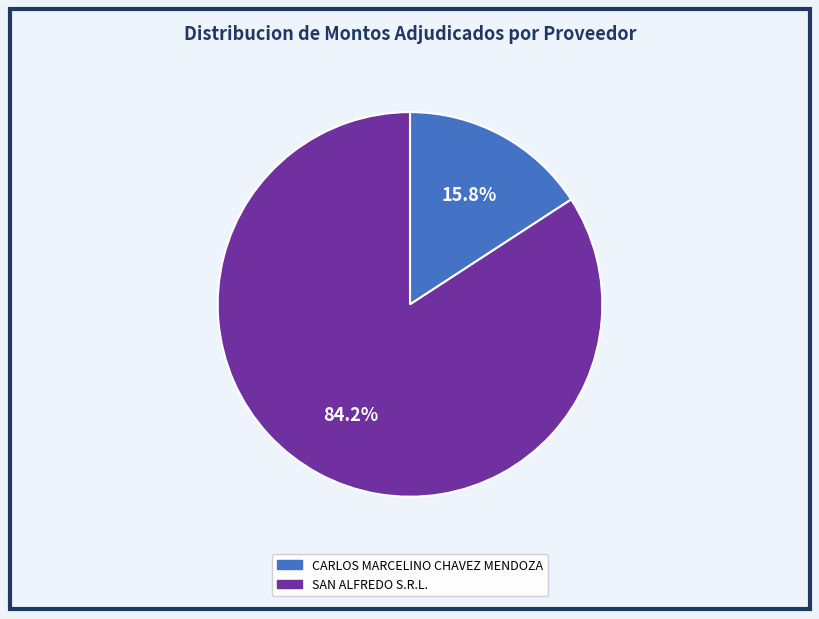

True or false: SAN ALFREDO S.R.L. accounts for 84% of the total.

True